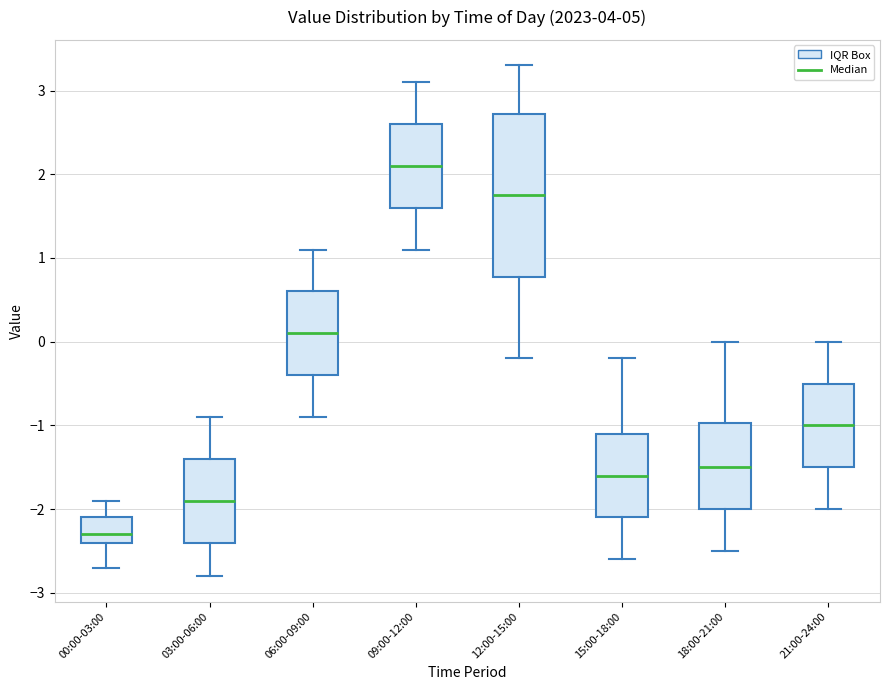

Which box has the lowest median line?

00:00-03:00